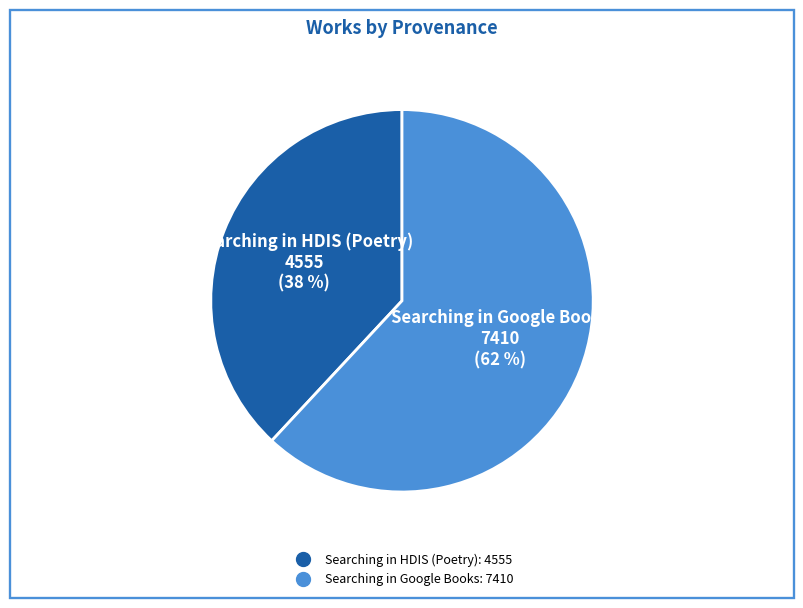

To the nearest percent, what percentage of the pie is Searching in Google Books?

62%